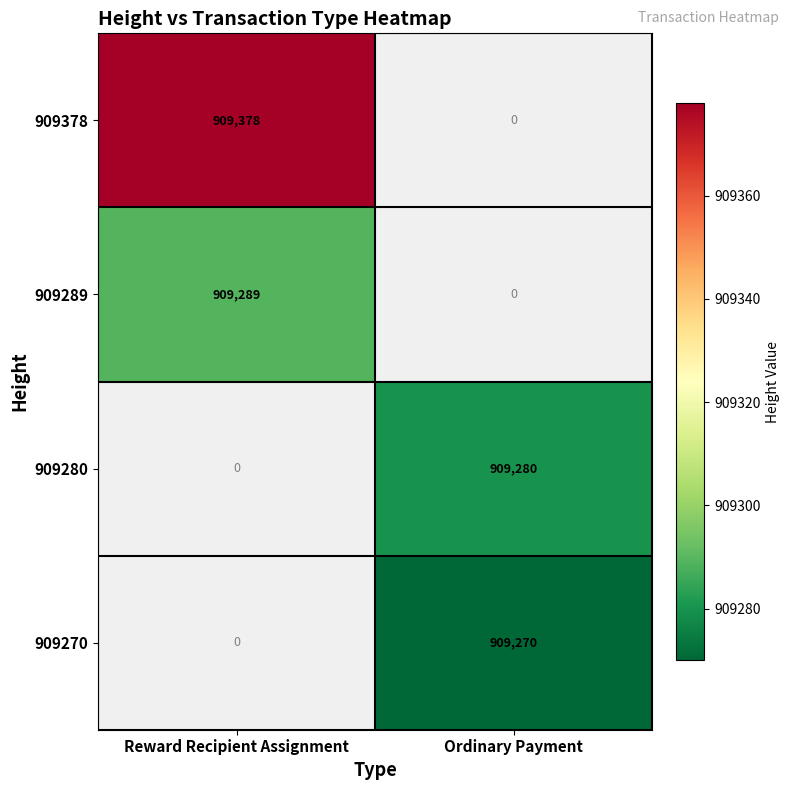

How many values in 909289 are above zero?

1